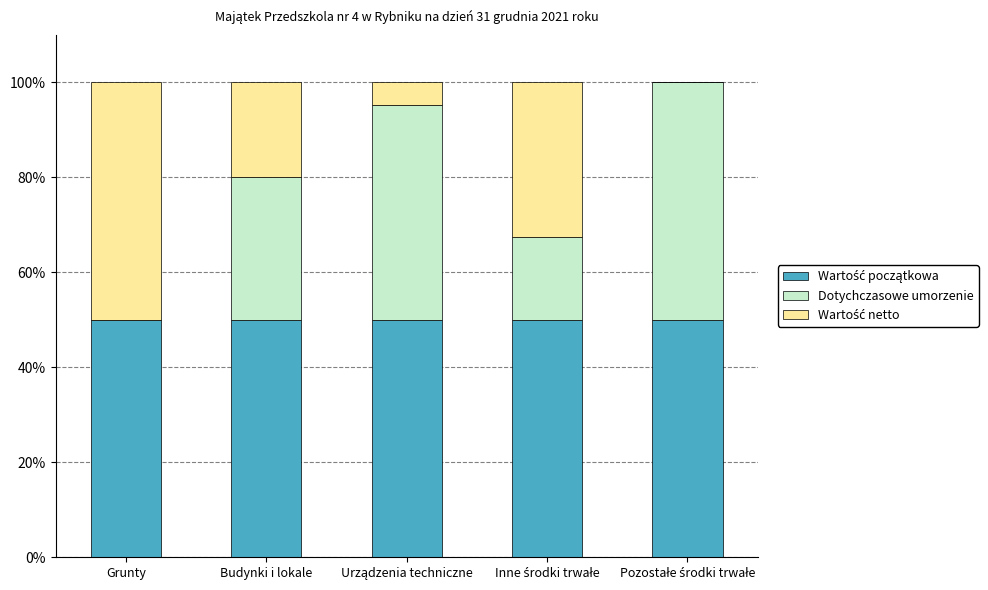

Are the bars horizontal?

No